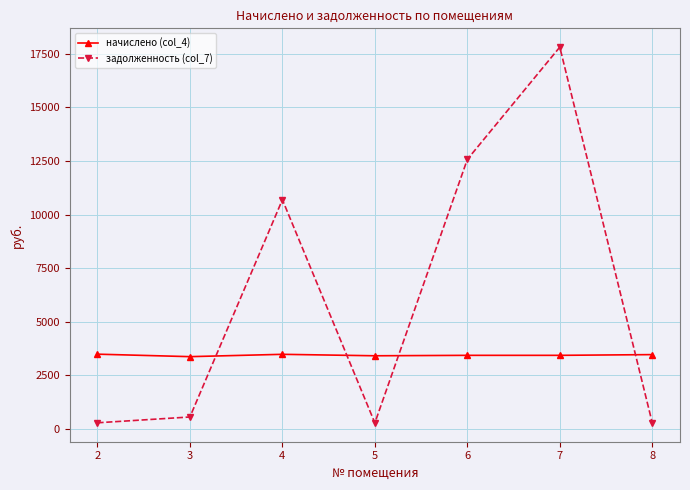

What is the greatest value displayed?

17805.6